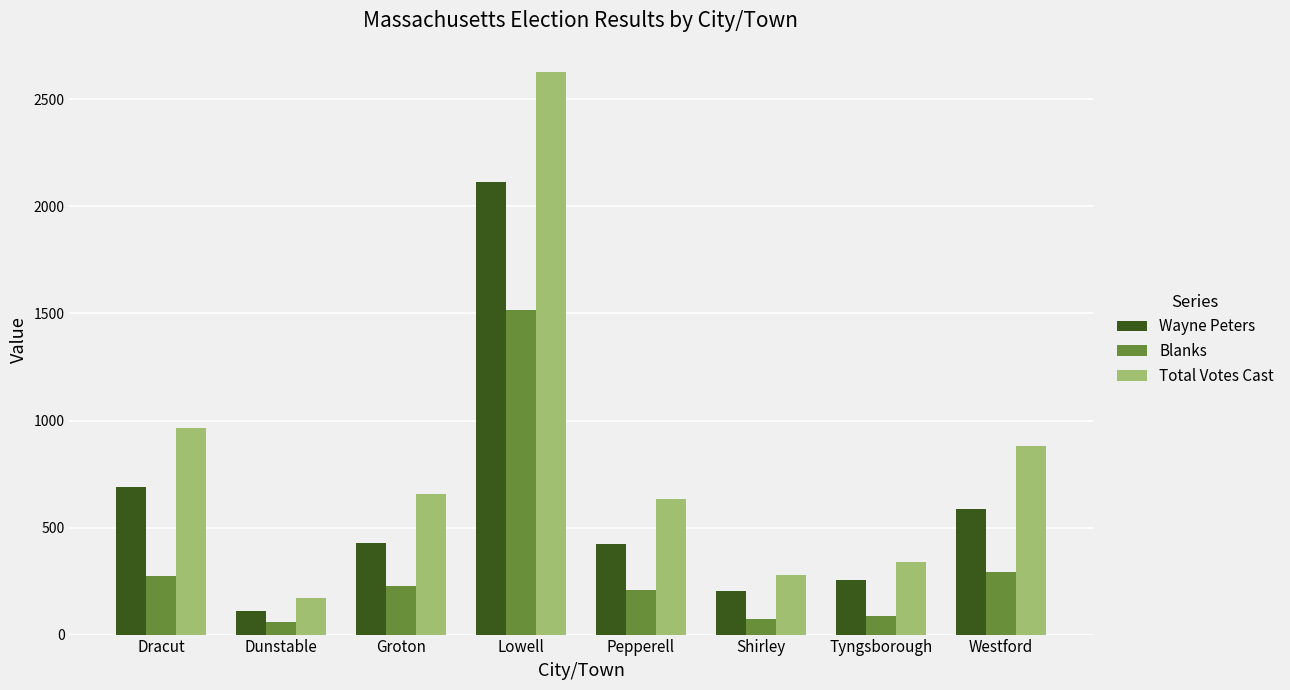

What is the difference between the maximum and minimum values in the Blanks series?

1455